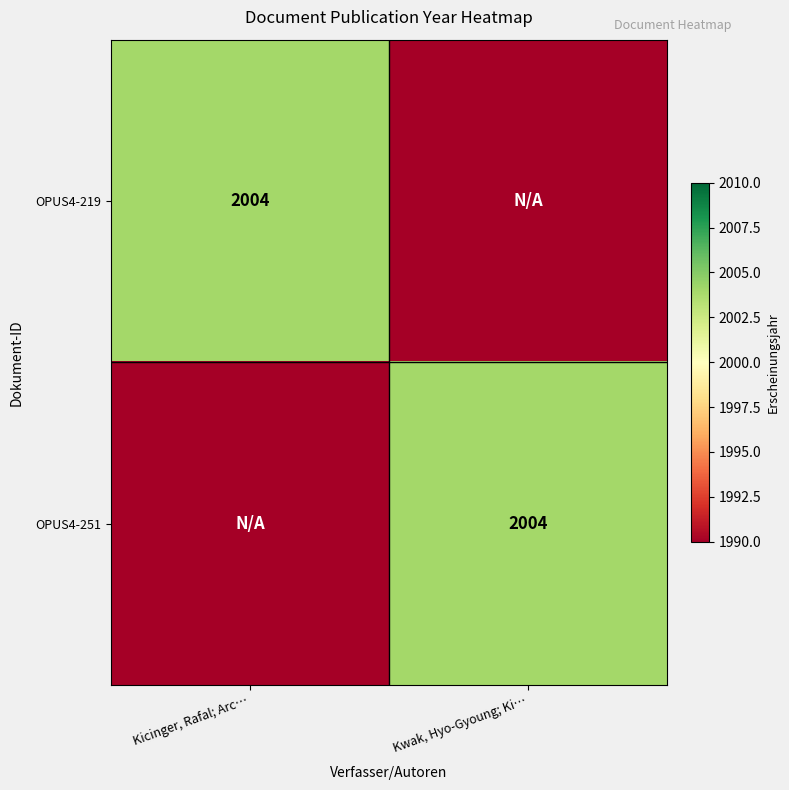

What is the greatest value displayed?

2004